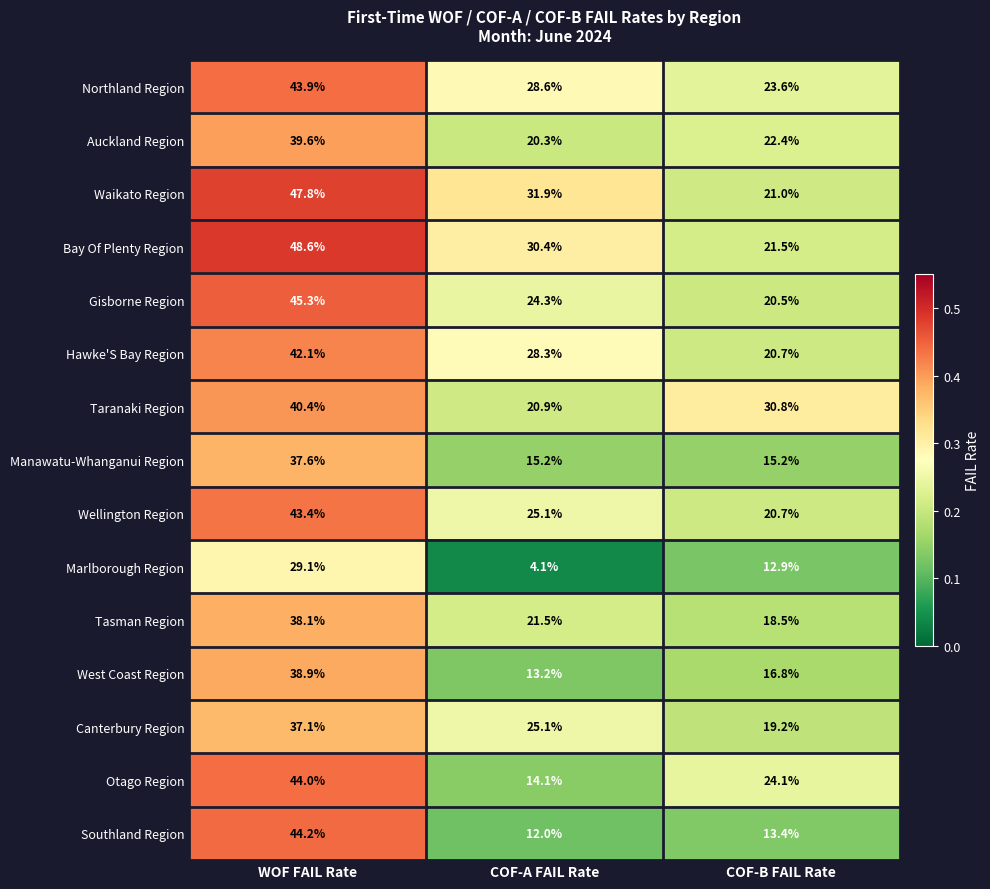

What is the average value of the Waikato Region series?

33.6